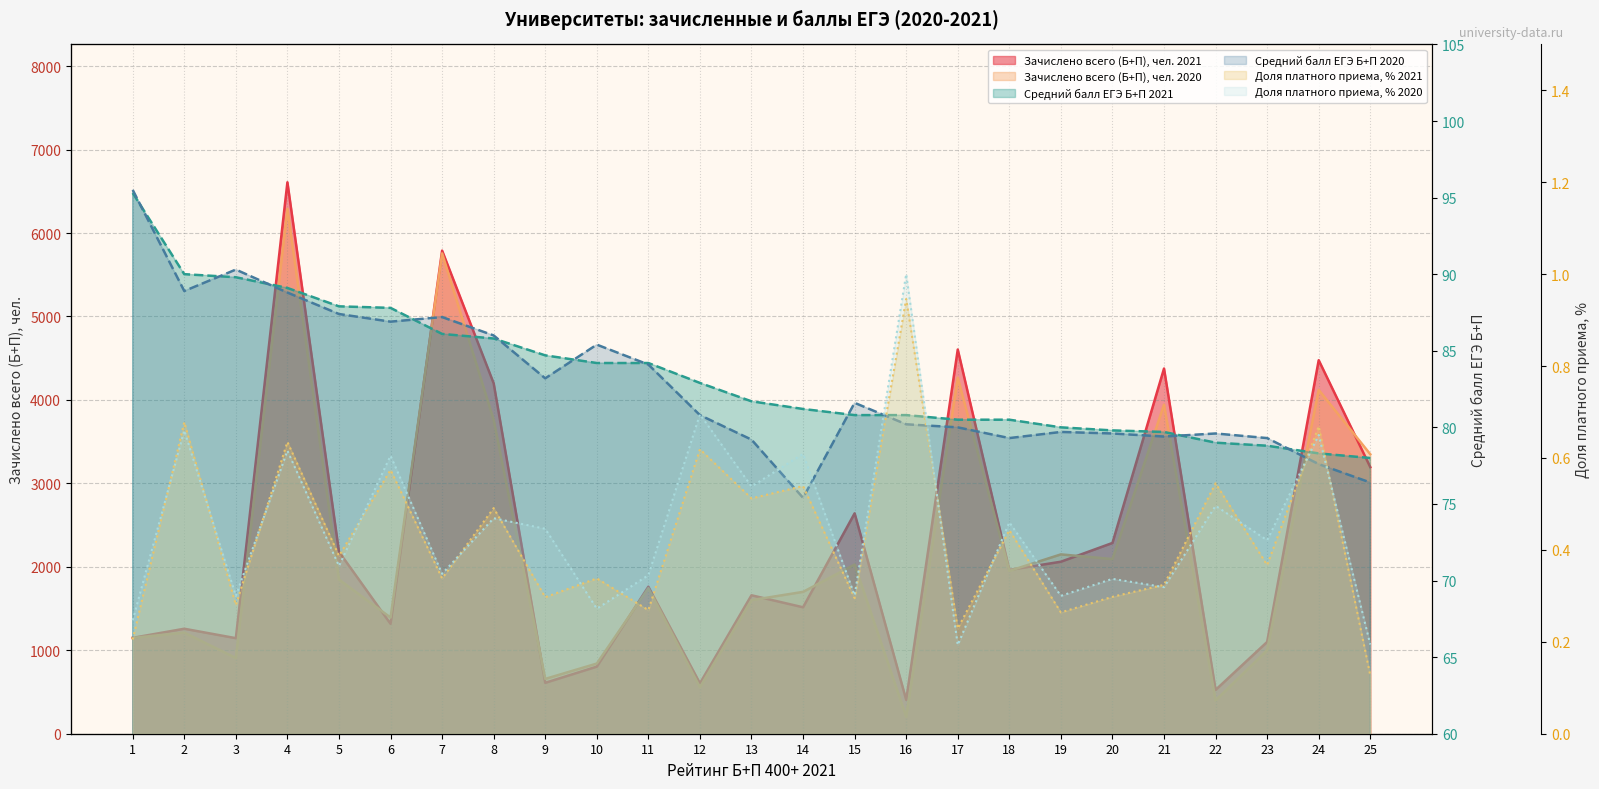

Rank the series by their maximum value, from lowest to highest.

Доля платного приема, % 2021, Доля платного приема, % 2020, Средний балл ЕГЭ Б+П 2021, Средний балл ЕГЭ Б+П 2020, Зачислено всего (Б+П), чел. 2020, Зачислено всего (Б+П), чел. 2021